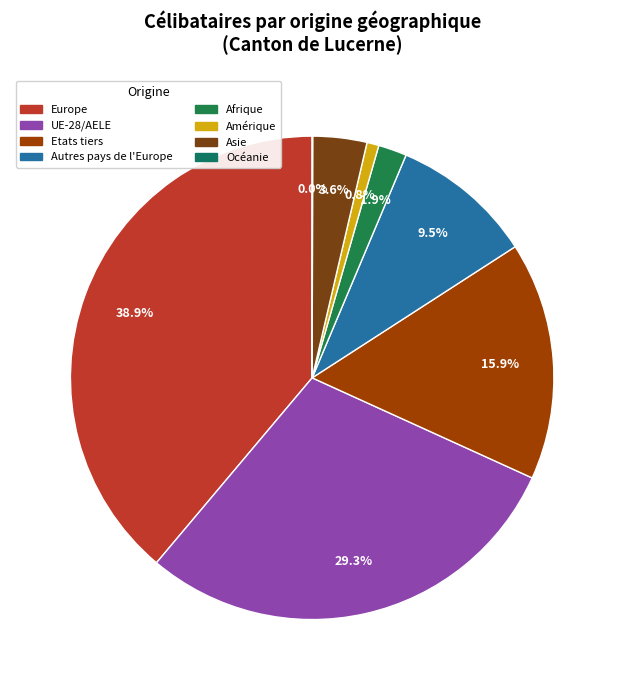

Count the number of slices in the pie.

8